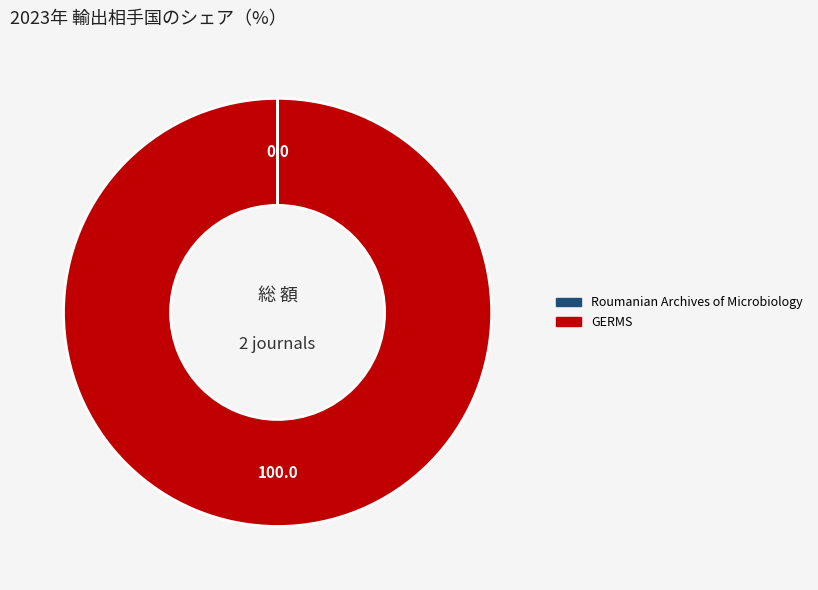

Does any single category account for the majority?

Yes